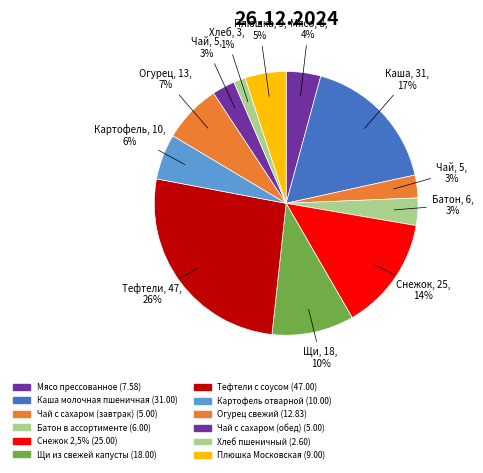

Count the number of slices in the pie.

12